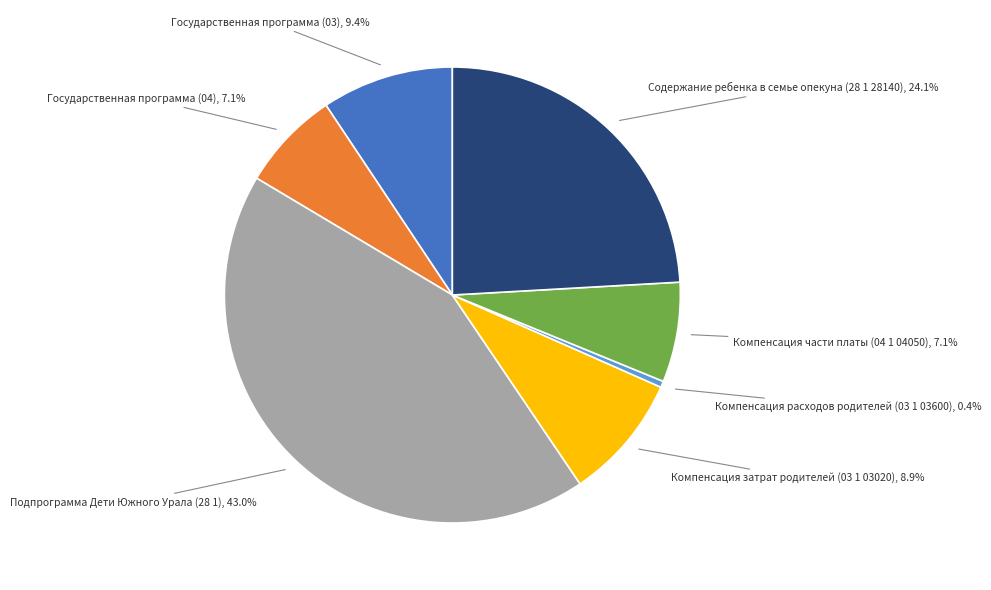

Is there any slice that represents more than half of the pie?

No